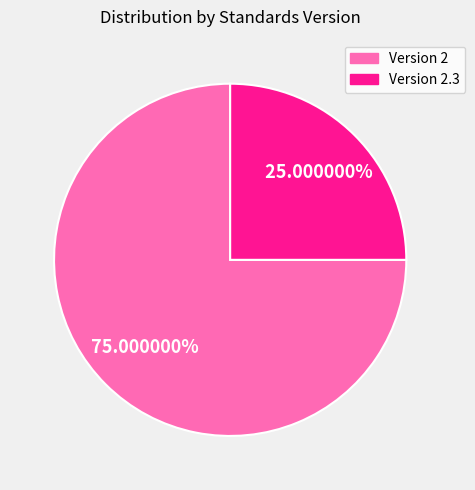

Is there a majority slice in this chart?

Yes